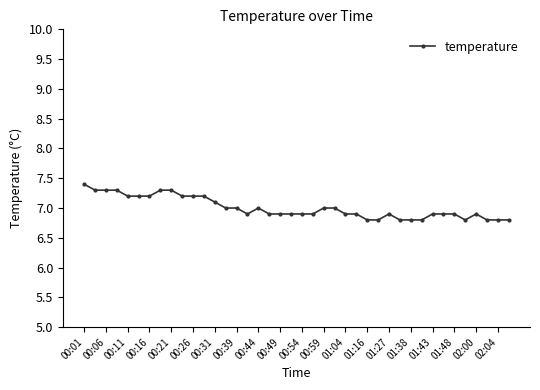

What is the value of the 1st point from the left?

7.4